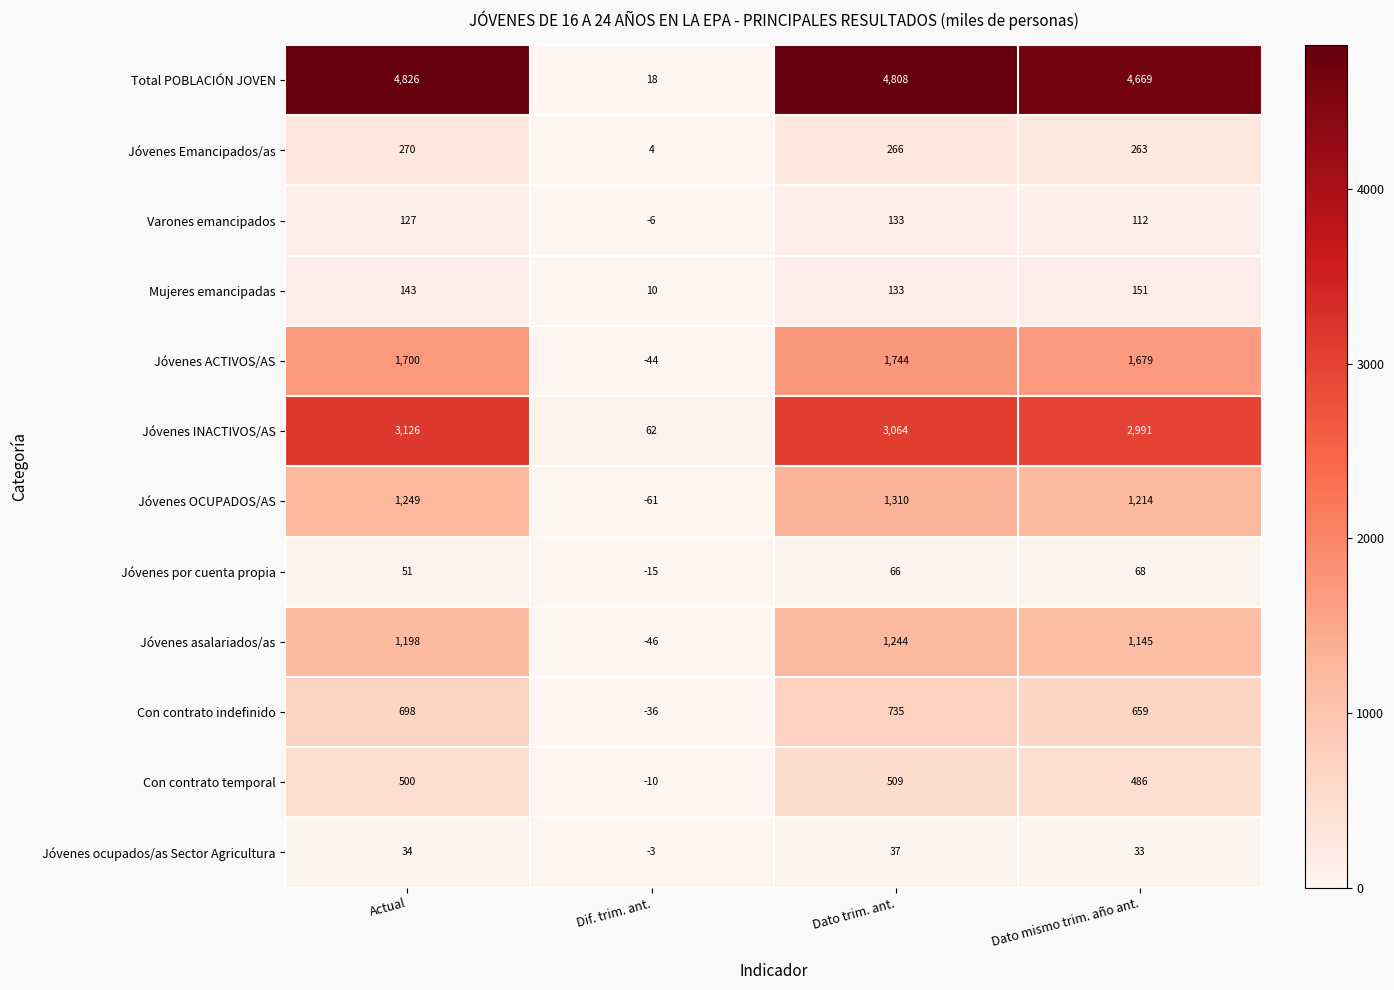

True or false: Varones emancipados has a value of -4 at Dif. trim. ant..

False